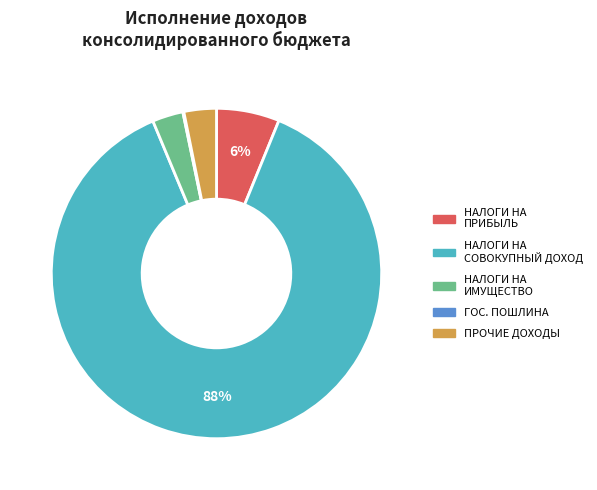

Is there any slice that represents more than half of the pie?

Yes